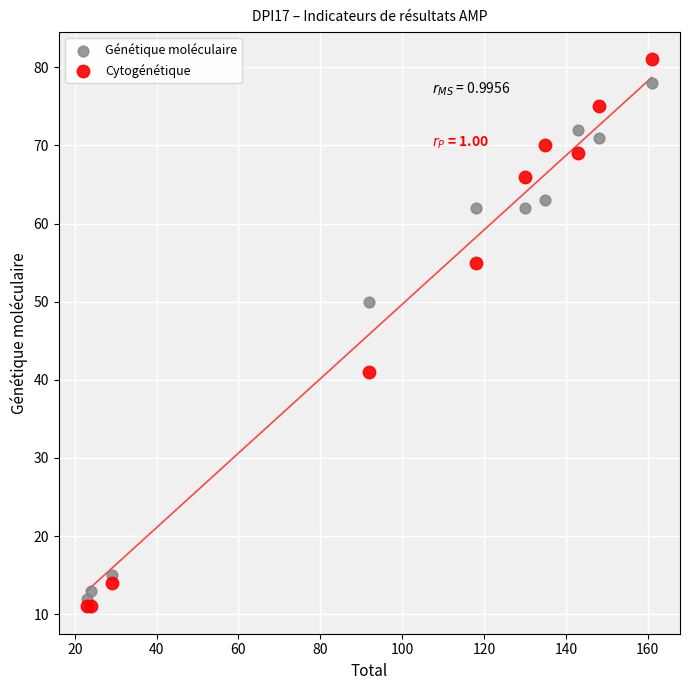

In the Génétique moléculaire series, what Y value is closest to 45?

50